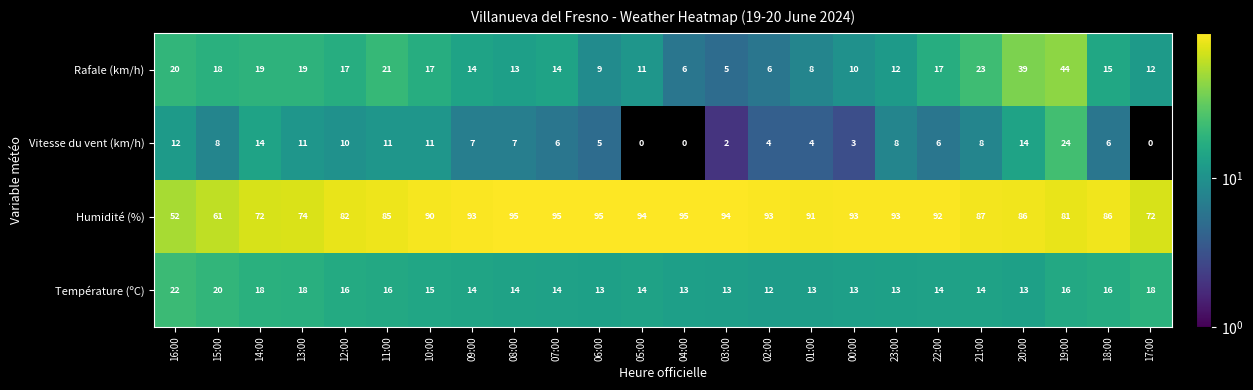

What is the highest value of the Température (ºC) series?

22